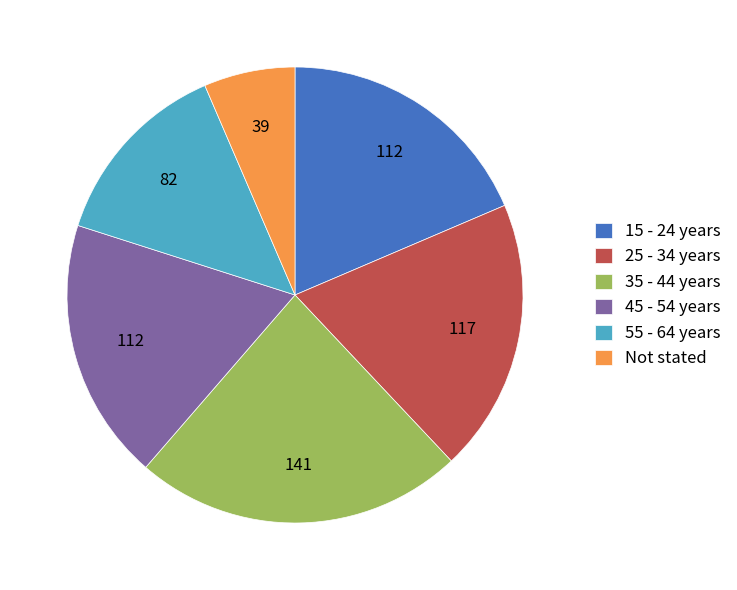

Combined, do 25 - 34 years and 45 - 54 years account for over 50%?

No